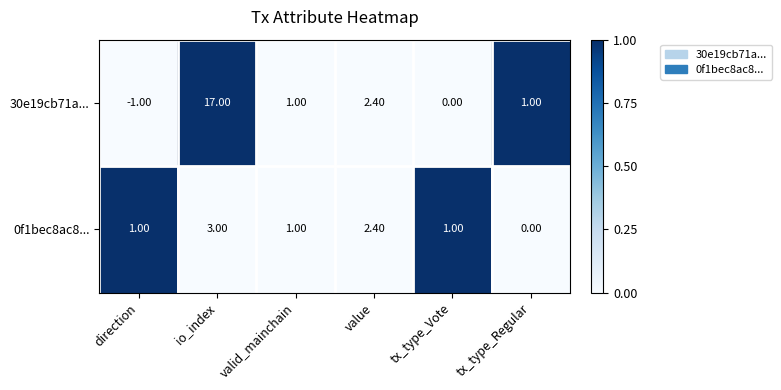

Which category has the highest value in the 0f1bec8ac8... series?

io_index